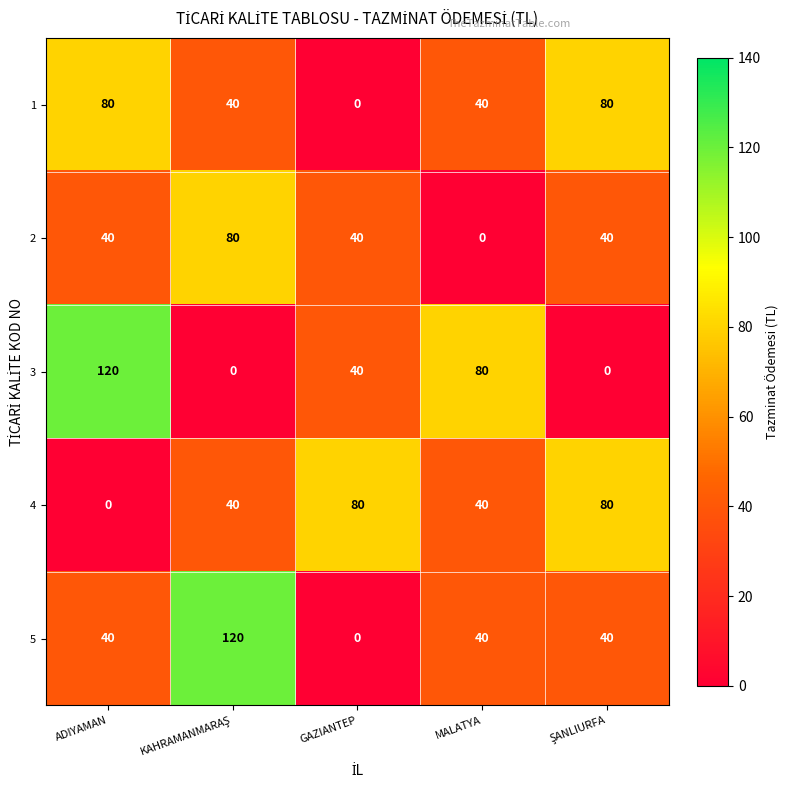

How many data points does each series have?

5